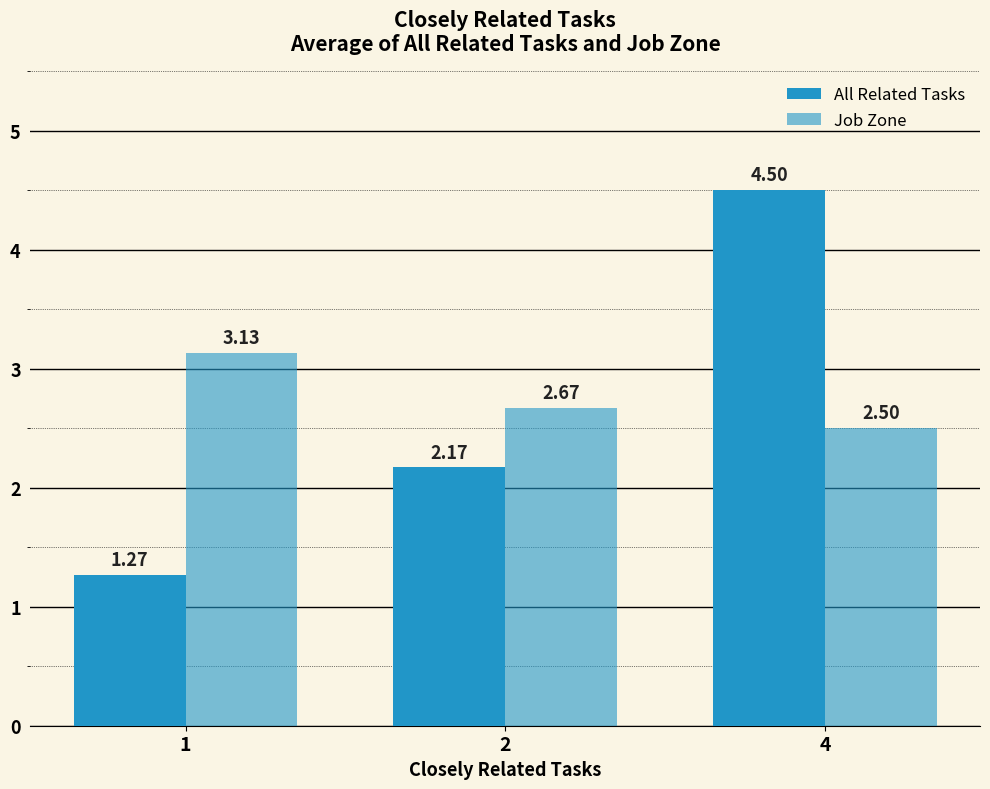

How many bars are there in each group?

2